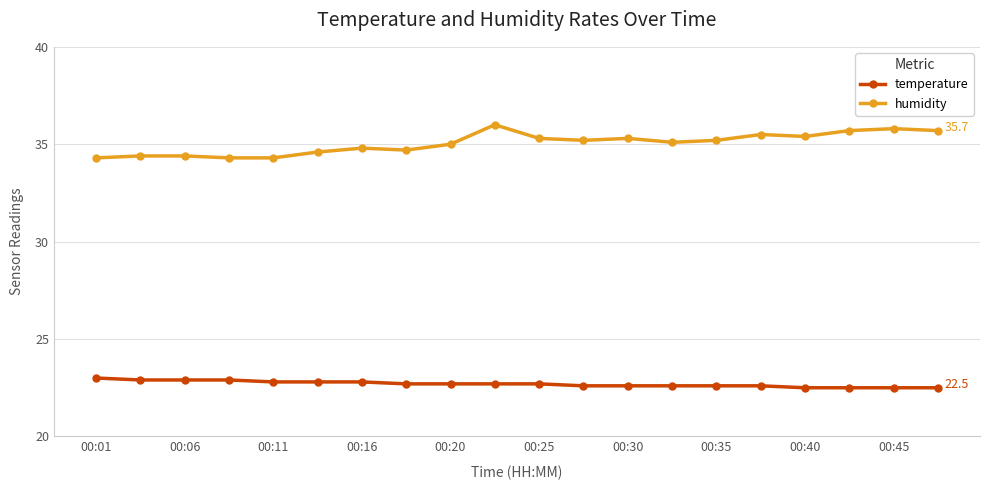

What are all the series names shown in the legend?

temperature, humidity